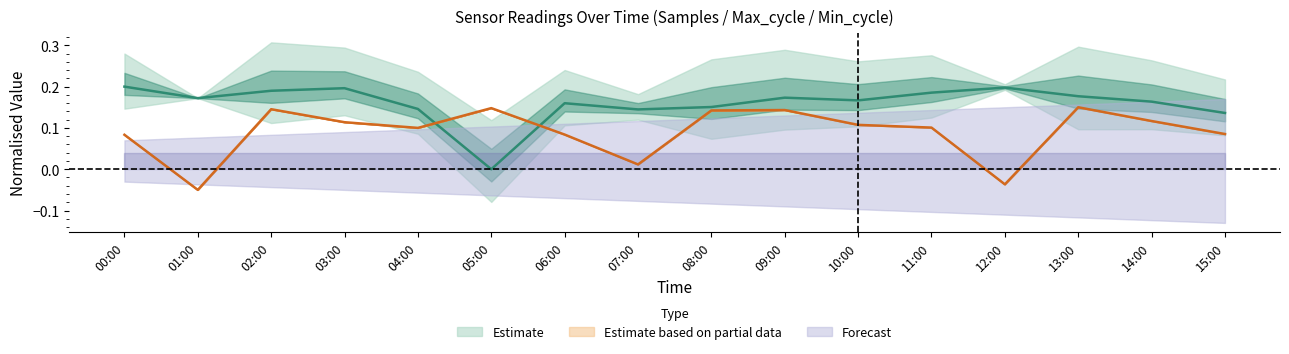

True or false: Estimate based on partial data has a value of -0.1 at 12:00.

False